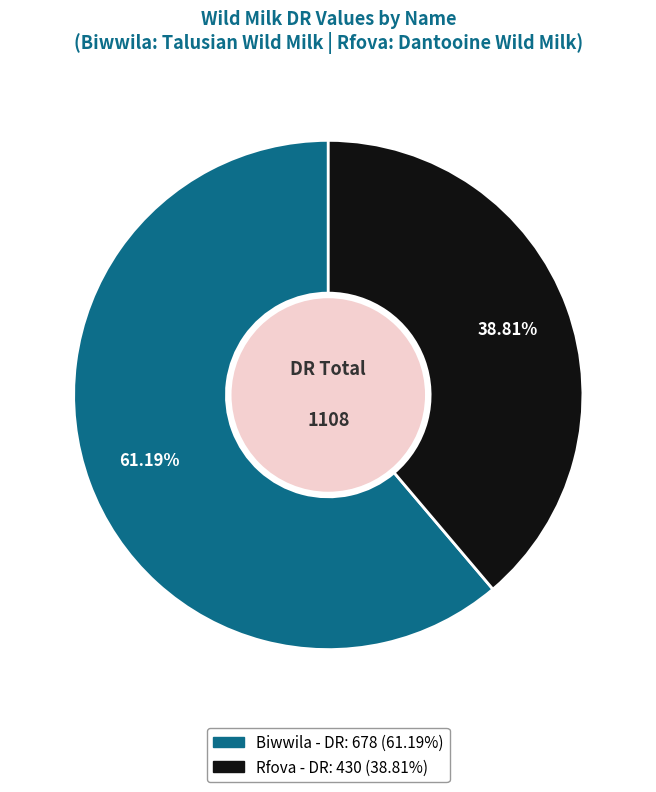

Is it true that Rfova is 39% of the pie?

True